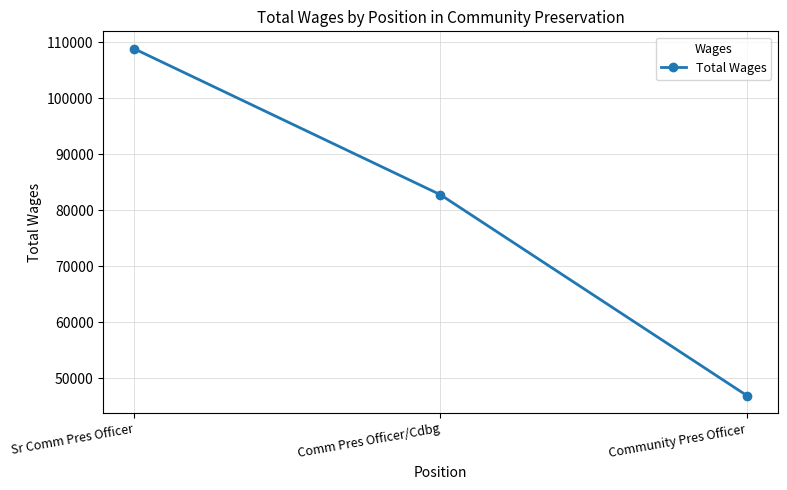

What is the approximate value at Community Pres Officer, to the nearest 10?

46890